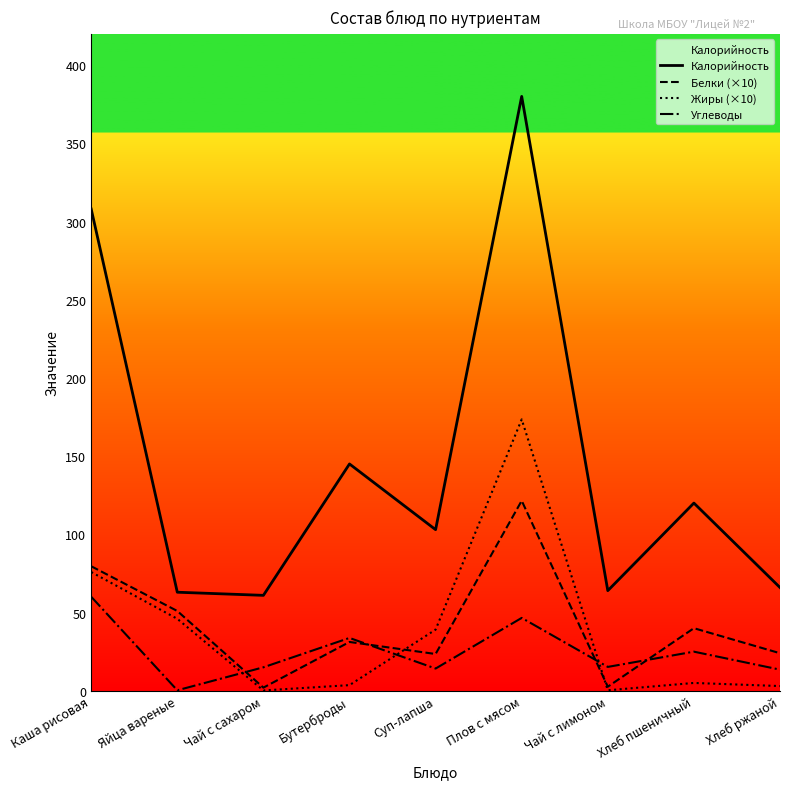

Read the Углеводы value at Каша рисовая.

60.1